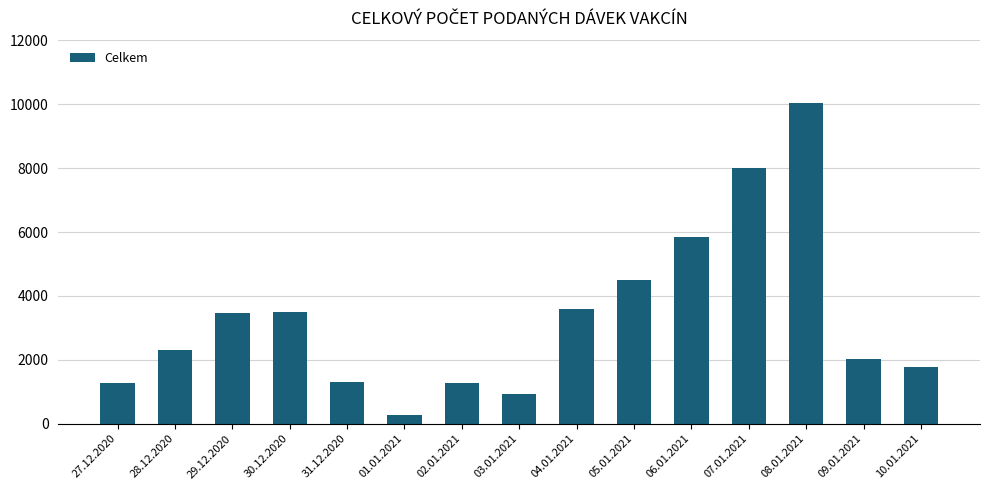

What is the ratio of the value at 10.01.2021 to the value at 06.01.2021?

0.3